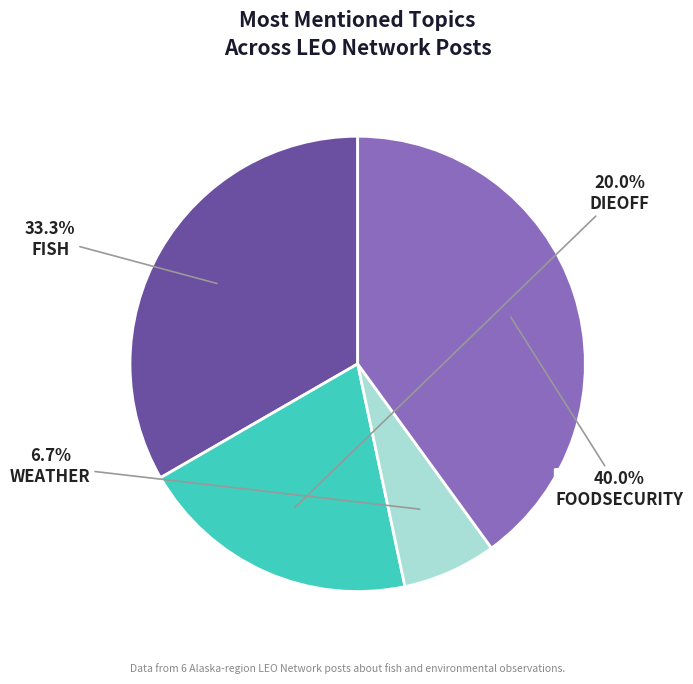

Is DIEOFF the majority of the pie?

No